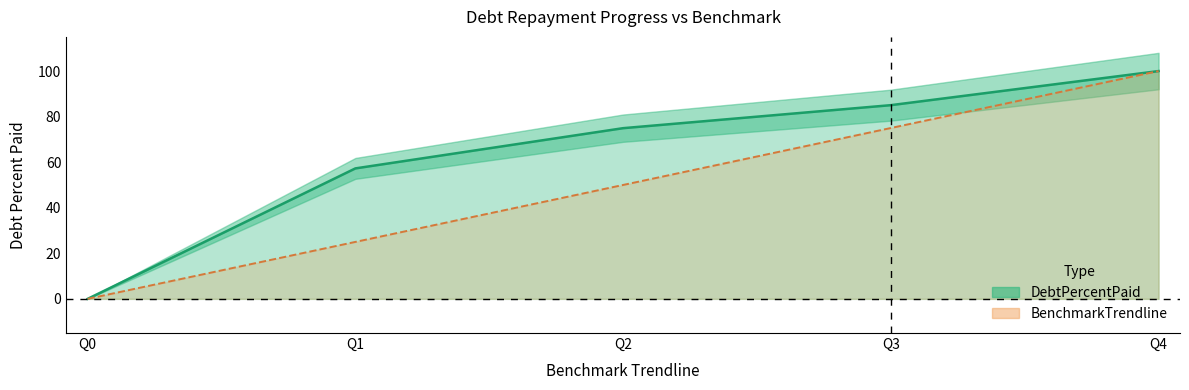

Where does the BenchmarkTrendline series first go above 50?

Q3